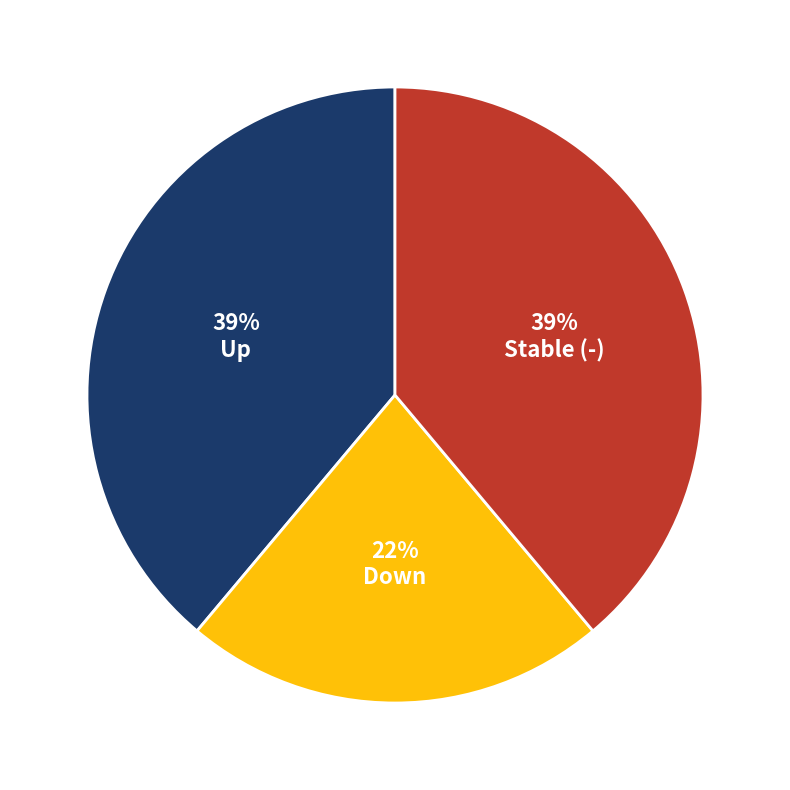

To the nearest percent, what is the difference between the largest and smallest slice percentages?

17%